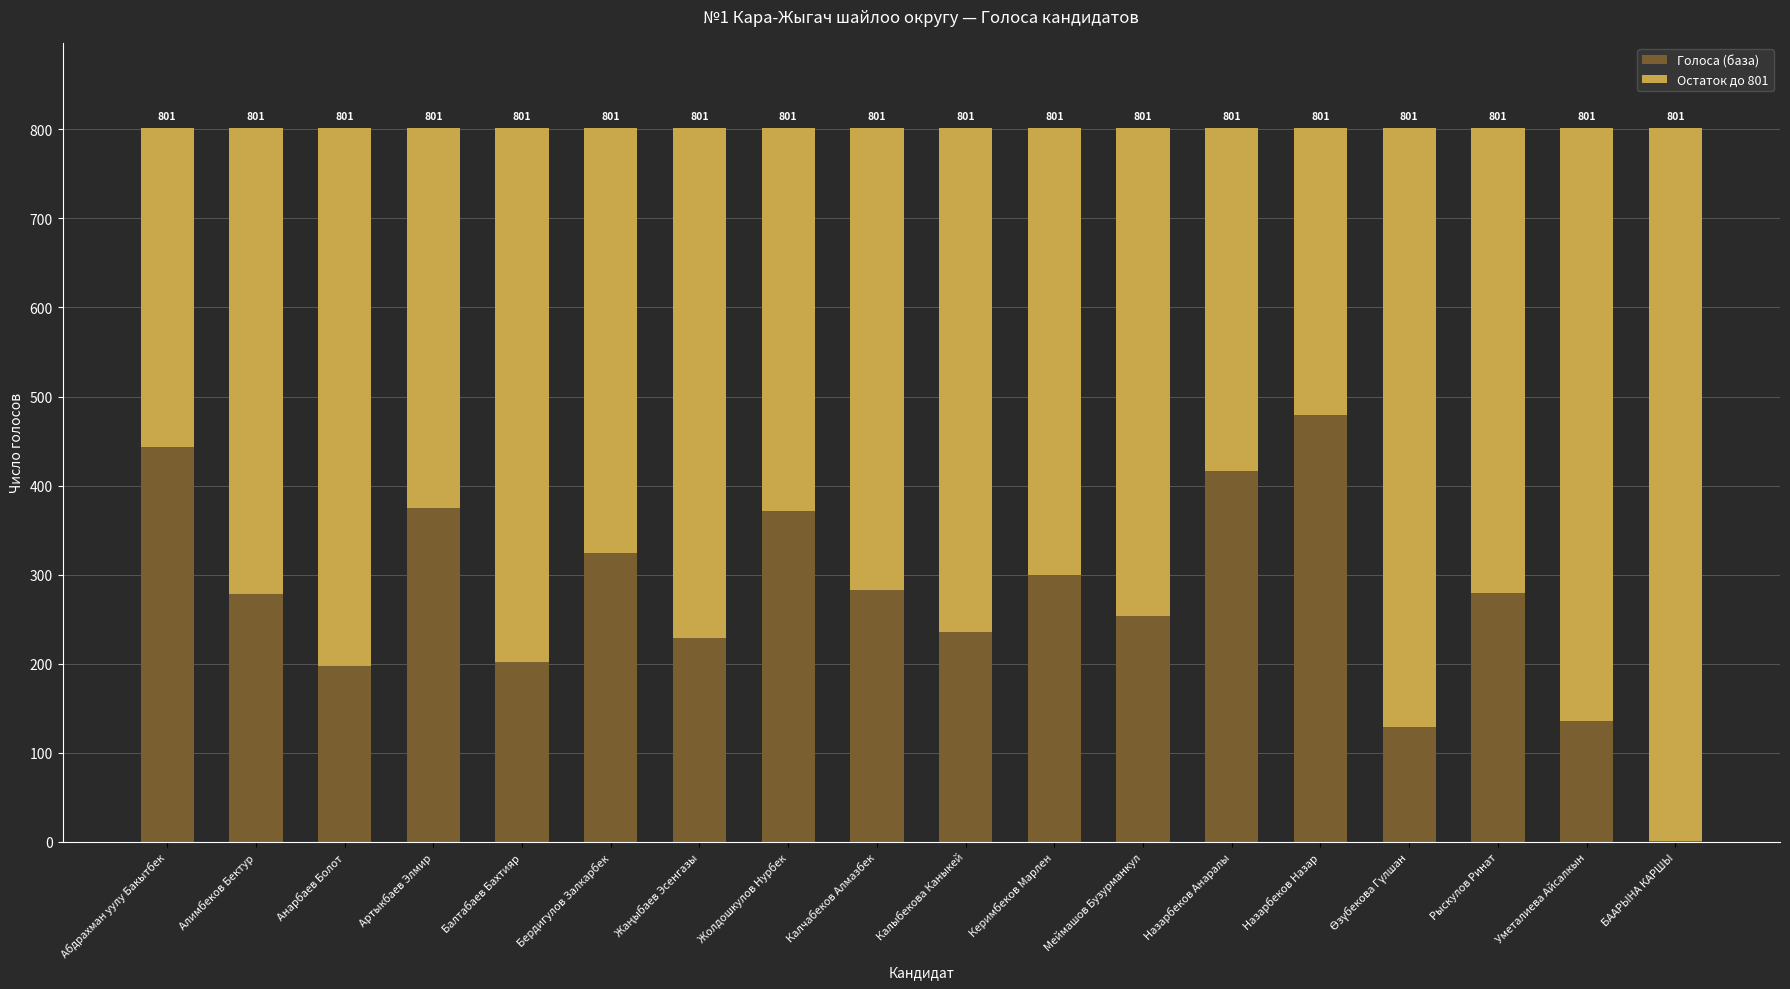

At which label does Голоса (база) first exceed 280?

Абдрахман уулу Бакытбек